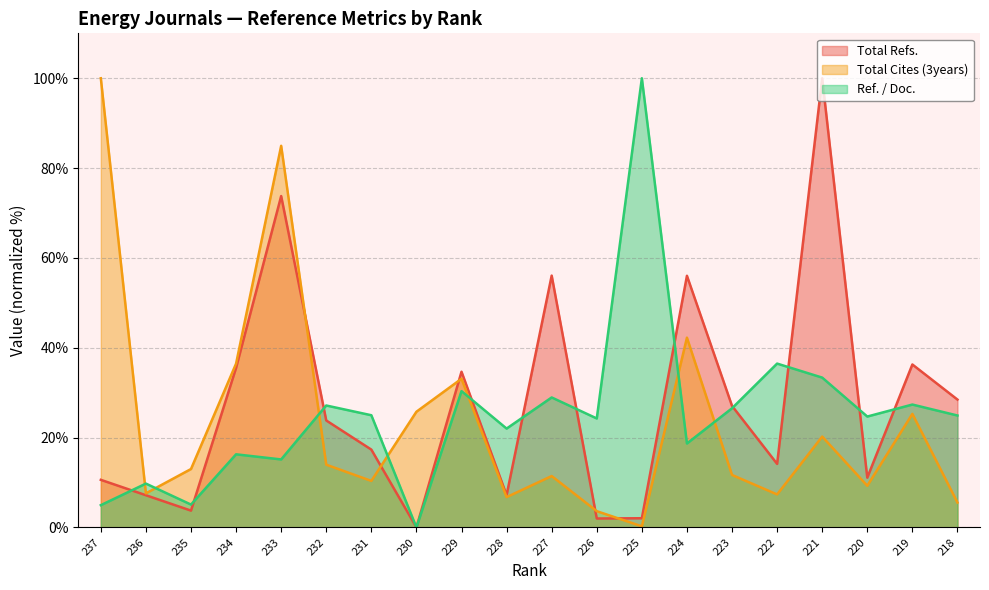

What is the value of the Total Refs. point at the 7th from the left?

17.3